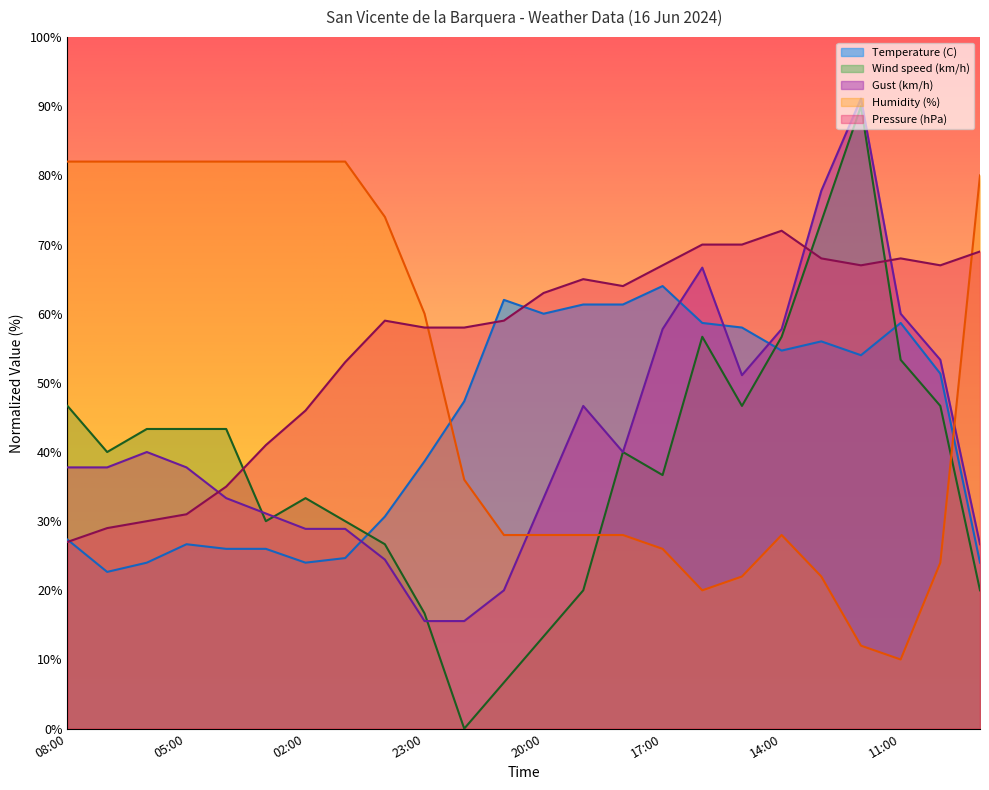

Where is Temperature (C) nearest to the value 43?

23:00